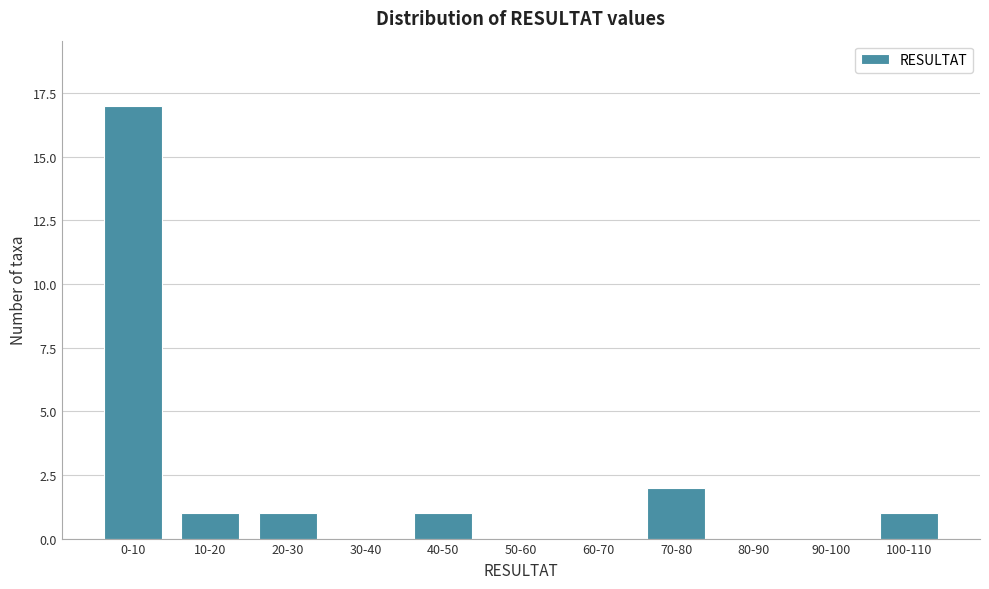

Reading right to left, what are all the values shown in this chart?

100-110=1	90-100=0	80-90=0	70-80=2	60-70=0	50-60=0	40-50=1	30-40=0	20-30=1	10-20=1	0-10=17